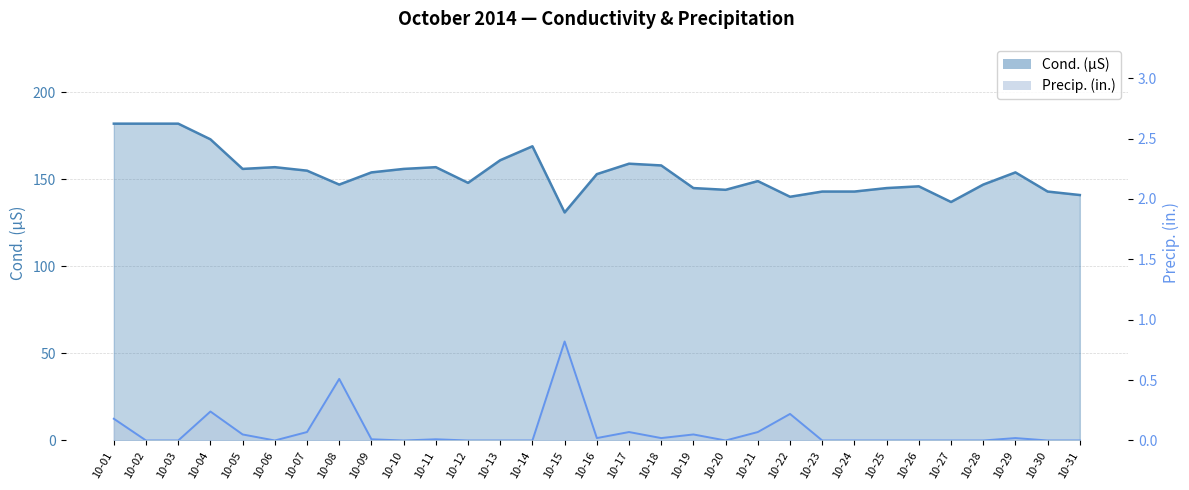

Where is Precip. (in.) nearest to the value 0?

10-02